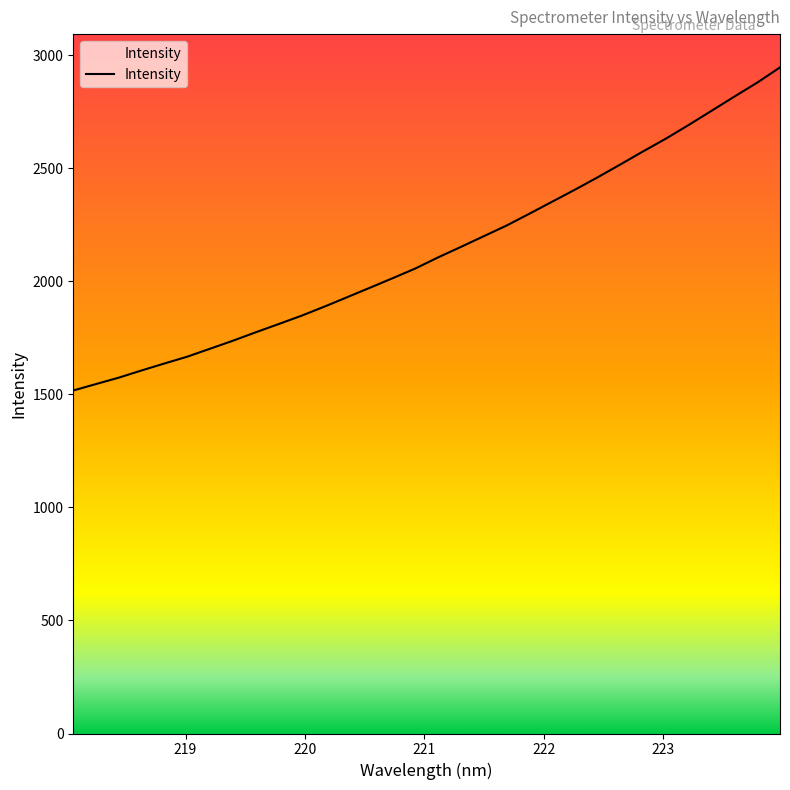

What is the minimum value shown in the chart?

1517.1